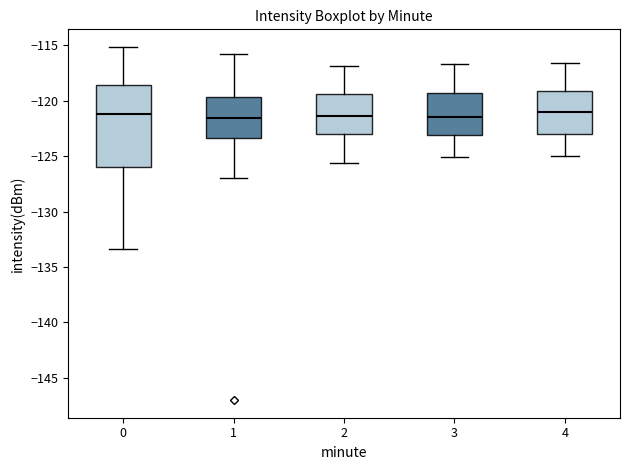

Reading left to right, read every box against the y-axis: the position of its median line, the range the box covers, and the ends of its whiskers. The values are not printed on the chart, so give them approximately, as read against the axis.

0: median -121.0, box -126.0 to -118.5, whiskers -133.5 to -115.0
1: median -121.5, box -123.5 to -119.5, whiskers -127.0 to -116.0
2: median -121.5, box -123.0 to -119.5, whiskers -125.5 to -117.0
3: median -121.5, box -123.0 to -119.0, whiskers -125.0 to -116.5
4: median -121.0, box -123.0 to -119.0, whiskers -125.0 to -116.5